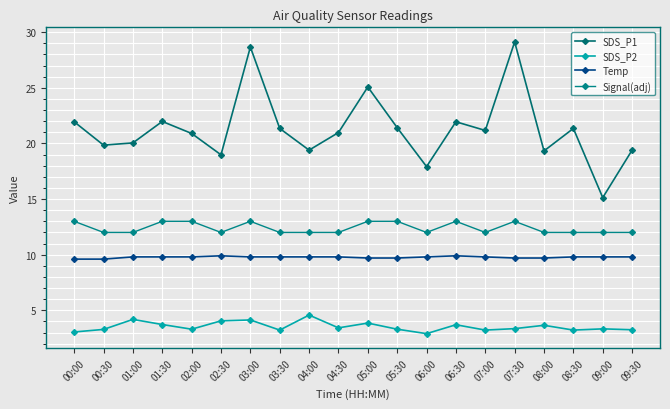

Reading left to right, list all the values displayed in this chart.

SDS_P1: 21.9	19.9	20.1	22.0	20.9	19.0	28.7	21.4	19.4	21.0	25.1	21.4	17.9	21.9	21.2	29.1	19.3	21.4	15.1	19.4
SDS_P2: 3.0	3.3	4.2	3.7	3.3	4.0	4.1	3.2	4.6	3.4	3.9	3.3	2.9	3.7	3.2	3.4	3.6	3.2	3.3	3.2
Temp: 9.6	9.6	9.8	9.8	9.8	9.9	9.8	9.8	9.8	9.8	9.7	9.7	9.8	9.9	9.8	9.7	9.7	9.8	9.8	9.8
Signal(adj): 13.0	12.0	12.0	13.0	13.0	12.0	13.0	12.0	12.0	12.0	13.0	13.0	12.0	13.0	12.0	13.0	12.0	12.0	12.0	12.0